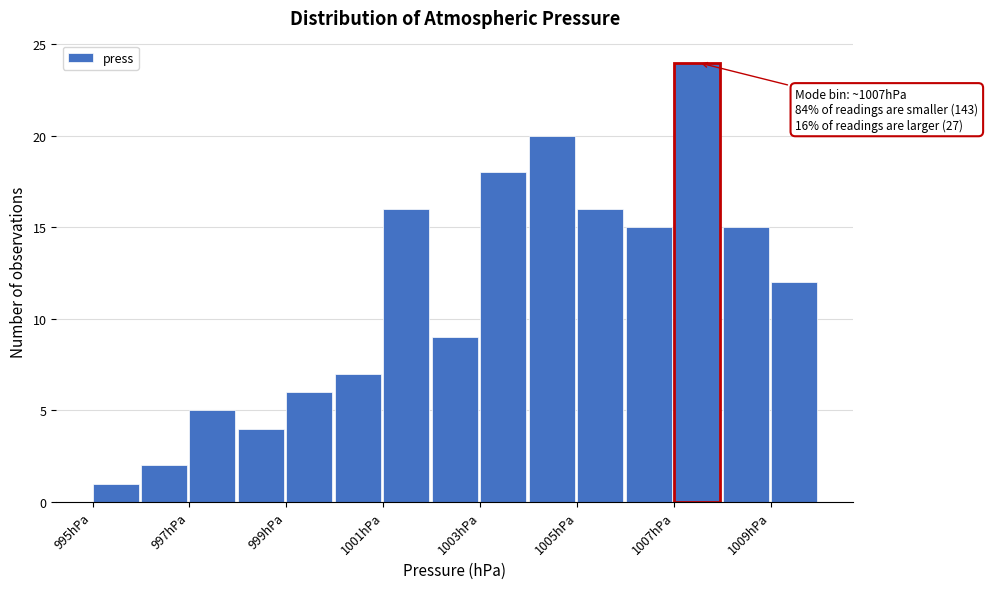

Which range on the x-axis has the tallest bar?

1007 to 1008